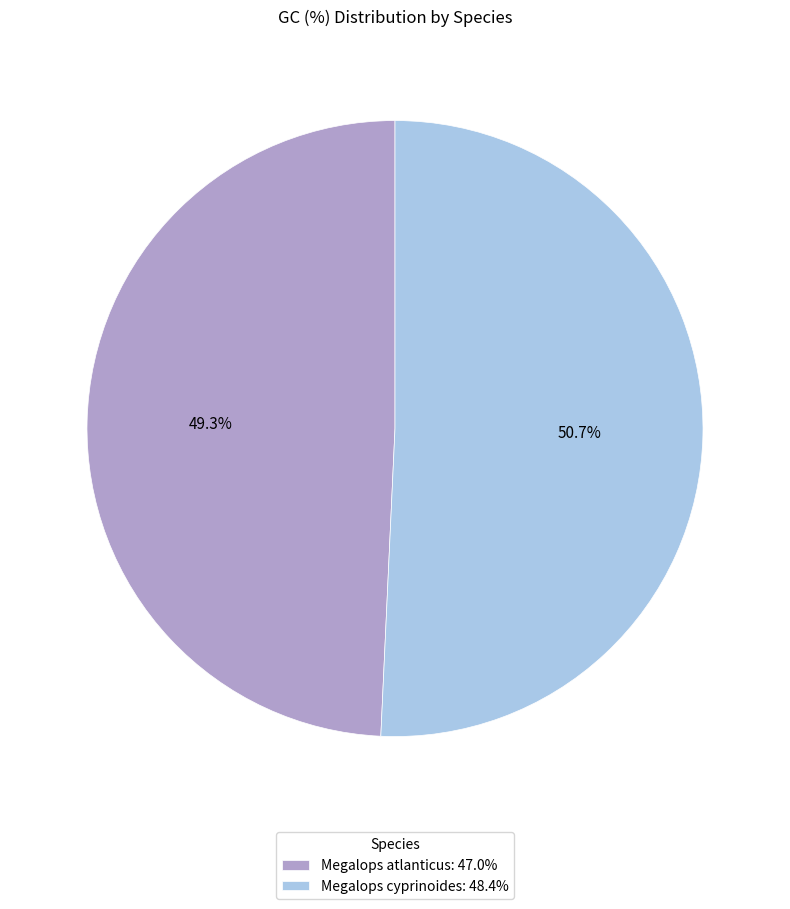

What percentage is the Megalops cyprinoides slice, to the nearest percent?

51%